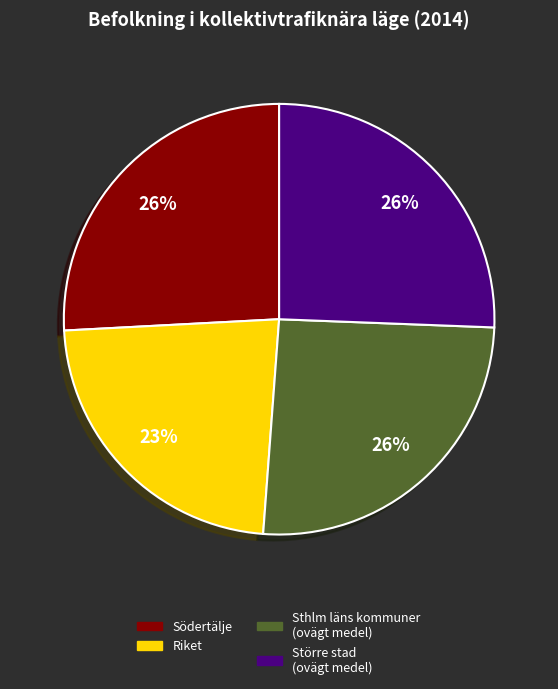

To the nearest percent, what is the difference between the largest and smallest slice percentages?

3%